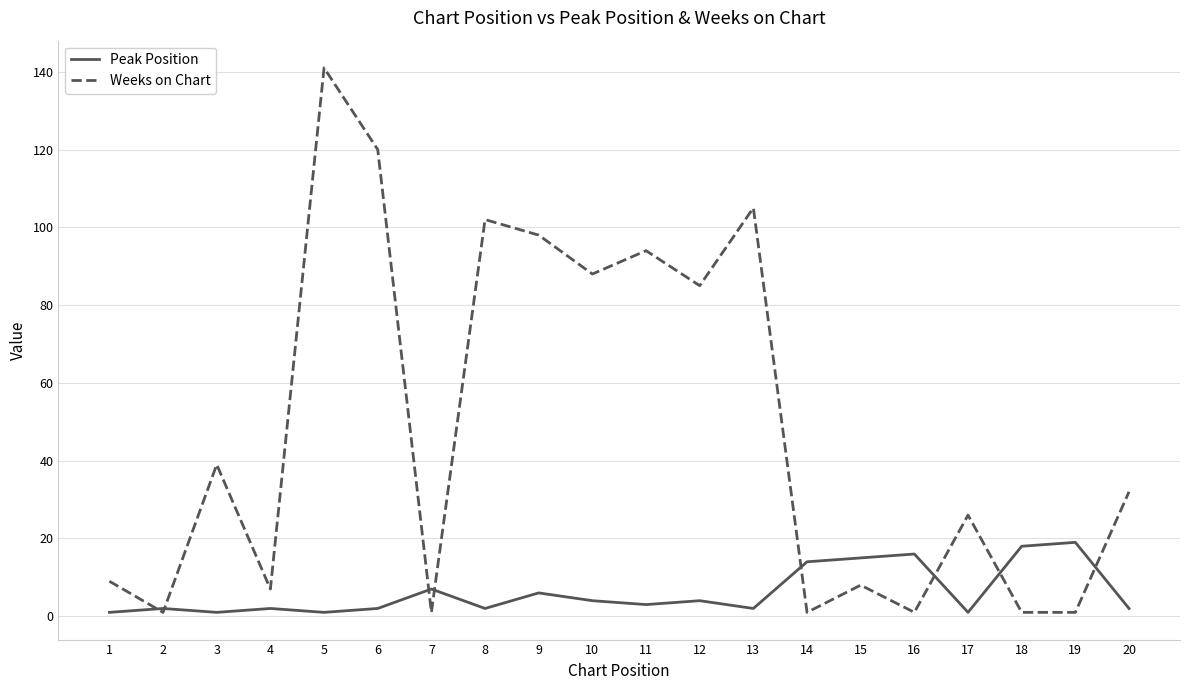

At which category does Weeks on Chart reach its first local valley?

2